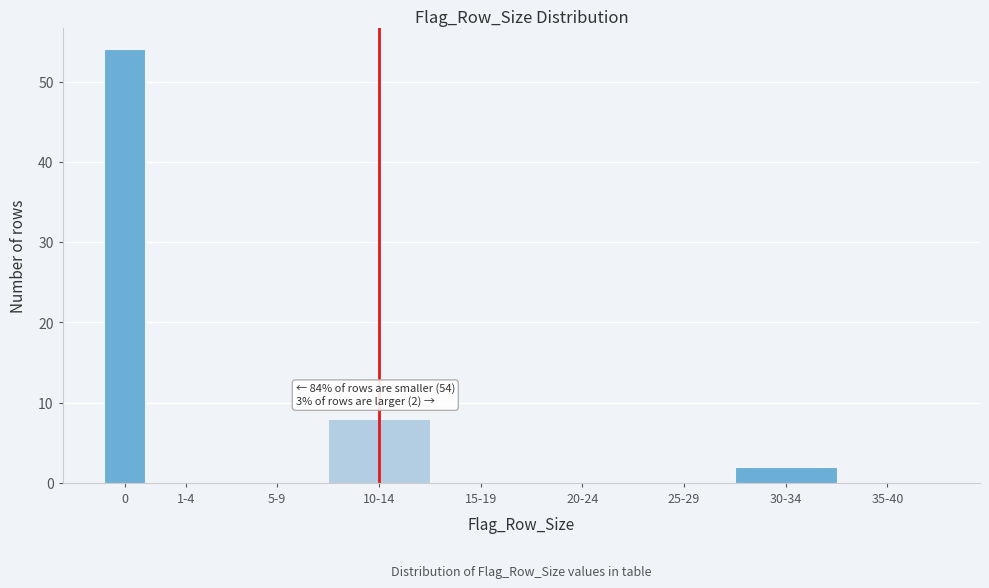

Reading left to right, what are all the values shown in this chart?

0=54	1-4=0	5-9=0	10-14=8	15-19=0	20-24=0	25-29=0	30-34=2	35-40=0